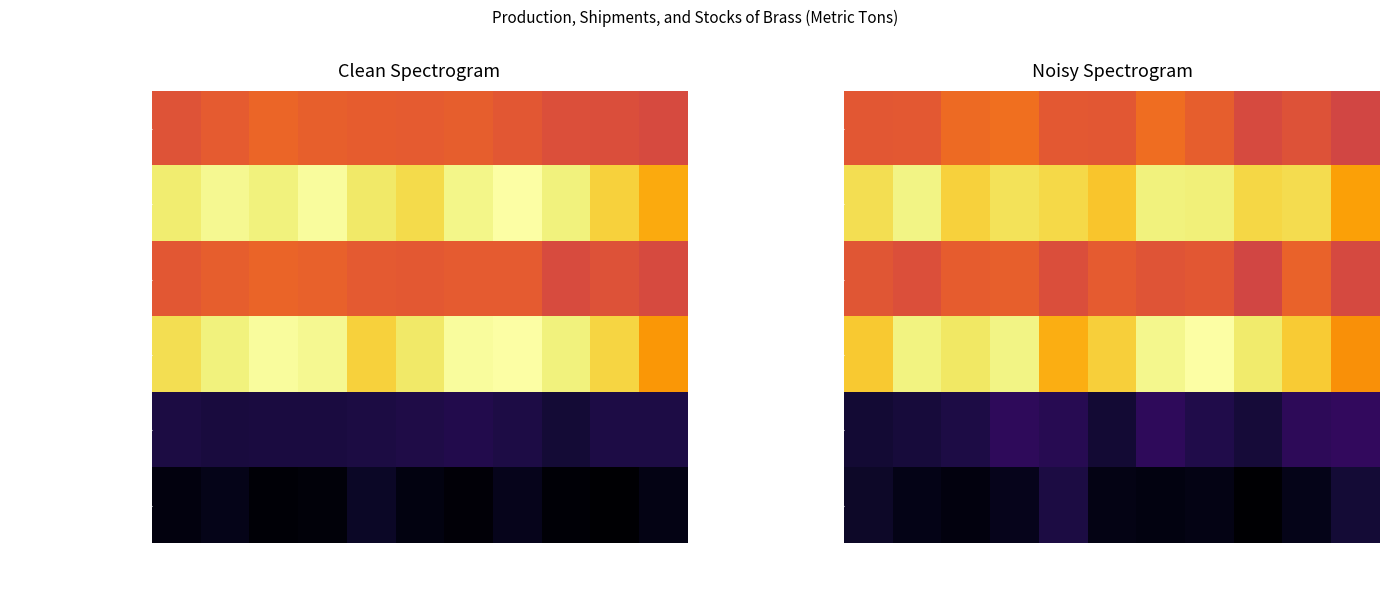

At which label does Production Wire-rod Mills first exceed 109126?

February